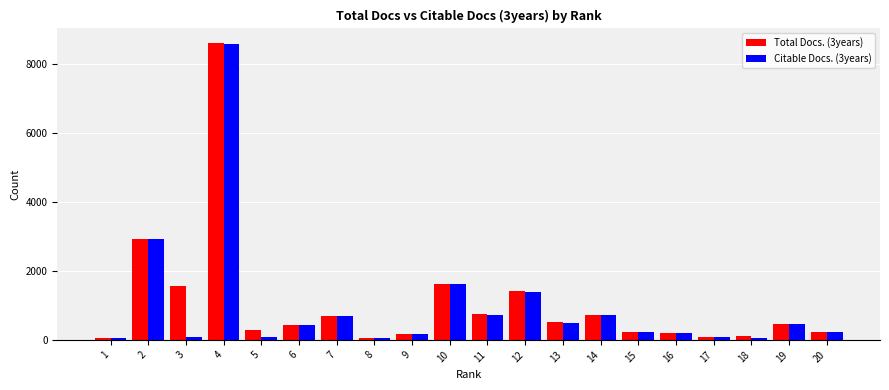

At which category is the sum across all series the highest?

4